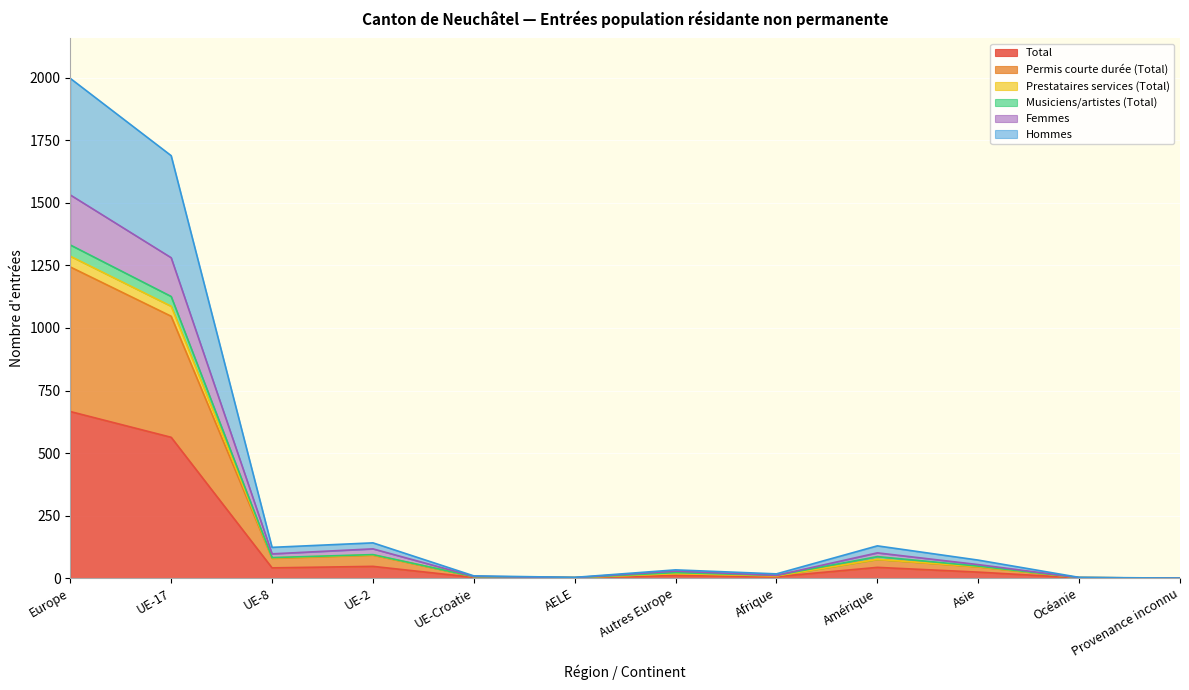

At which category does the chart reach its minimum across all series?

Provenance inconnu